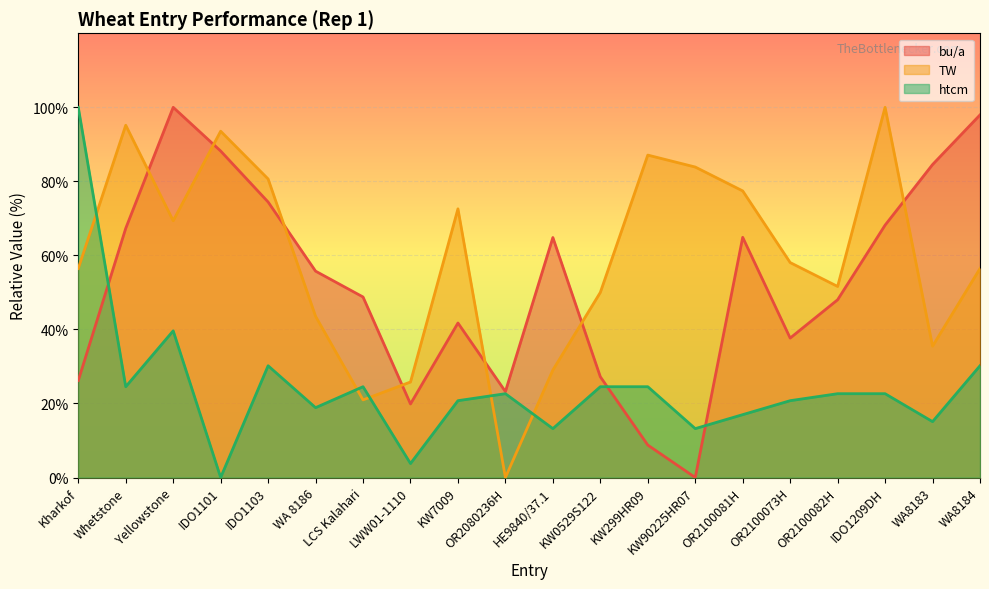

The value of htcm at IDO1209DH is 34.7. True or false?

False